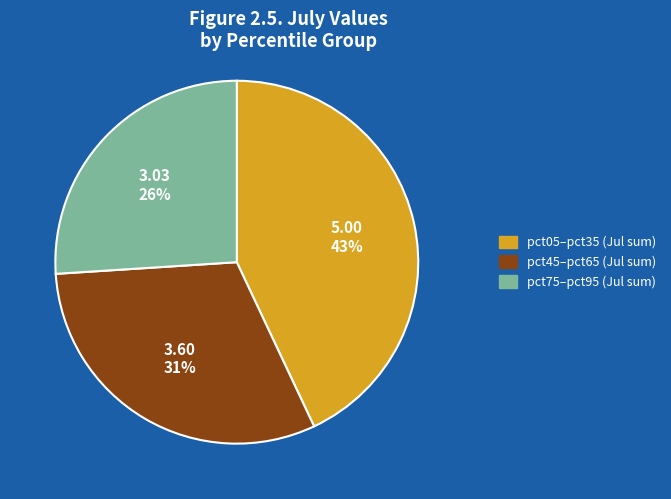

Does any single category account for the majority?

No